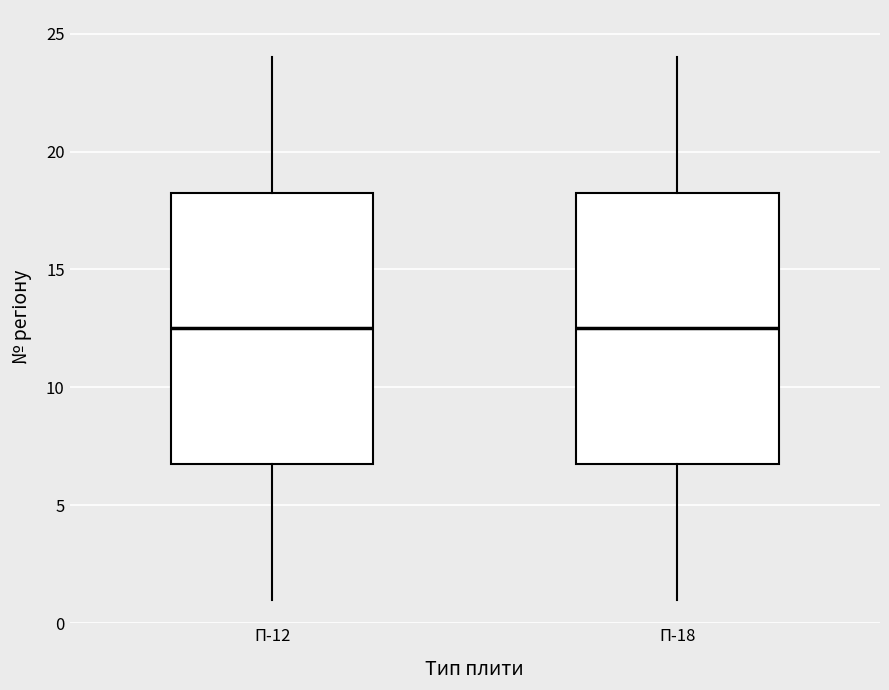

Reading left to right, transcribe this box plot: for each box, give where its median line is, the range the box spans, and where its two whiskers end, as read against the y-axis. The values are not printed on the chart, so give them approximately, as read against the axis.

П-12: median 12.5, box 7.0 to 18.5, whiskers 1.0 to 24.0
П-18: median 12.5, box 7.0 to 18.5, whiskers 1.0 to 24.0